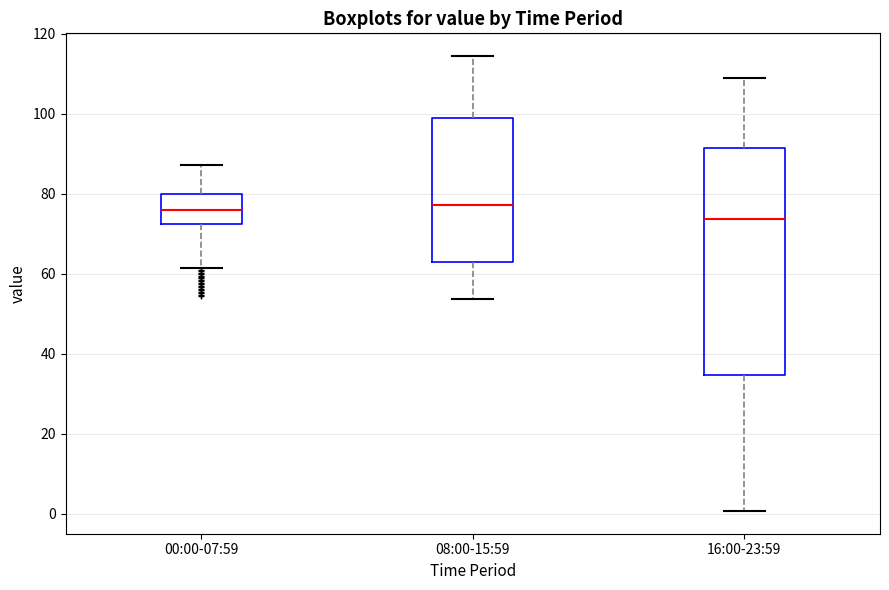

Reading left to right, read every box against the y-axis: the position of its median line, the range the box covers, and the ends of its whiskers. The values are not printed on the chart, so give them approximately, as read against the axis.

00:00-07:59: median 76, box 72 to 80, whiskers 62 to 88
08:00-15:59: median 78, box 64 to 98, whiskers 54 to 114
16:00-23:59: median 74, box 34 to 92, whiskers 0 to 108